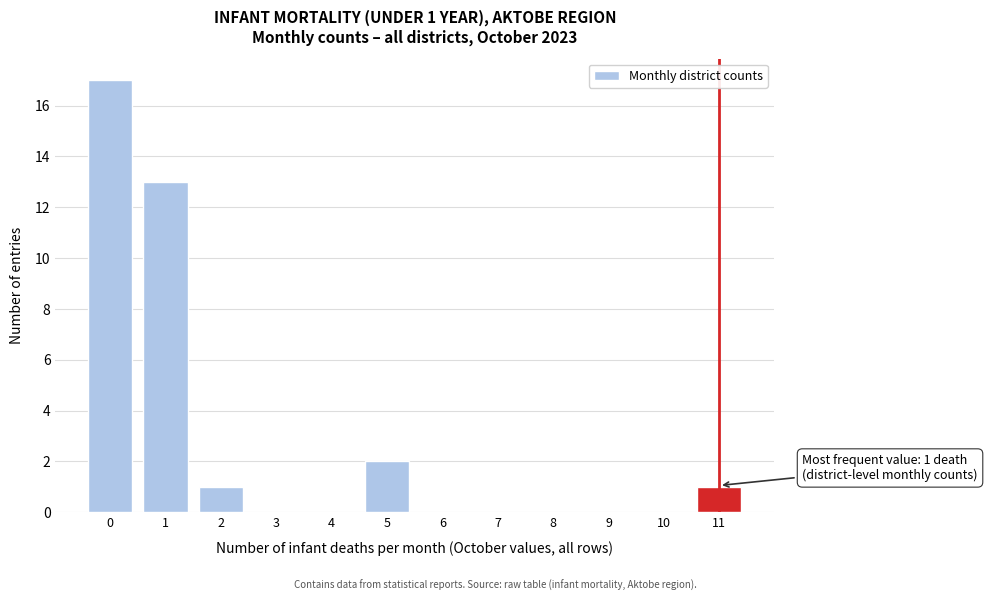

Over which range of the x-axis is the bar tallest?

-0.5 to 0.5